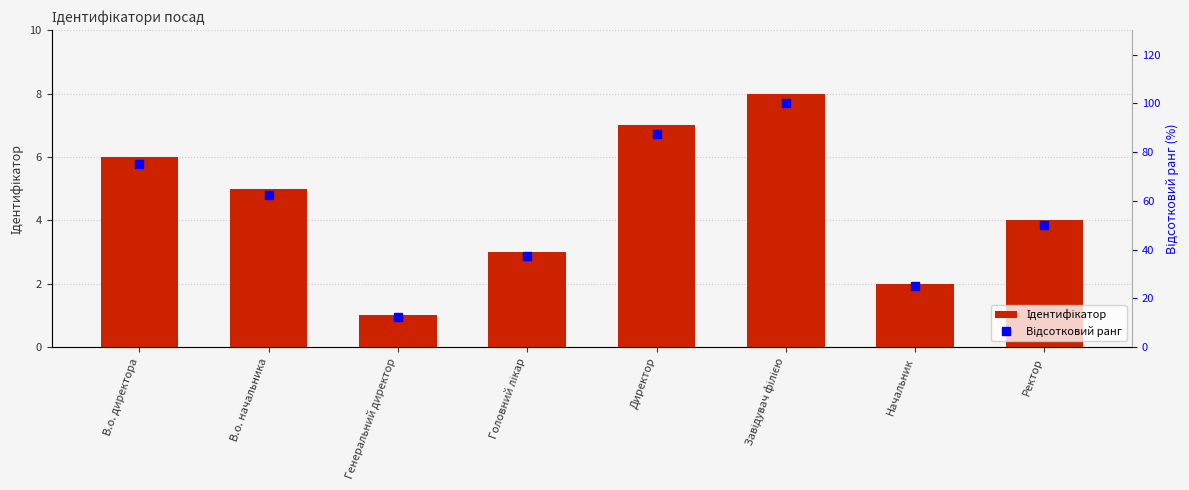

List the series in order of their overall mean, lowest first.

Ідентифікатор, Відсотковий ранг